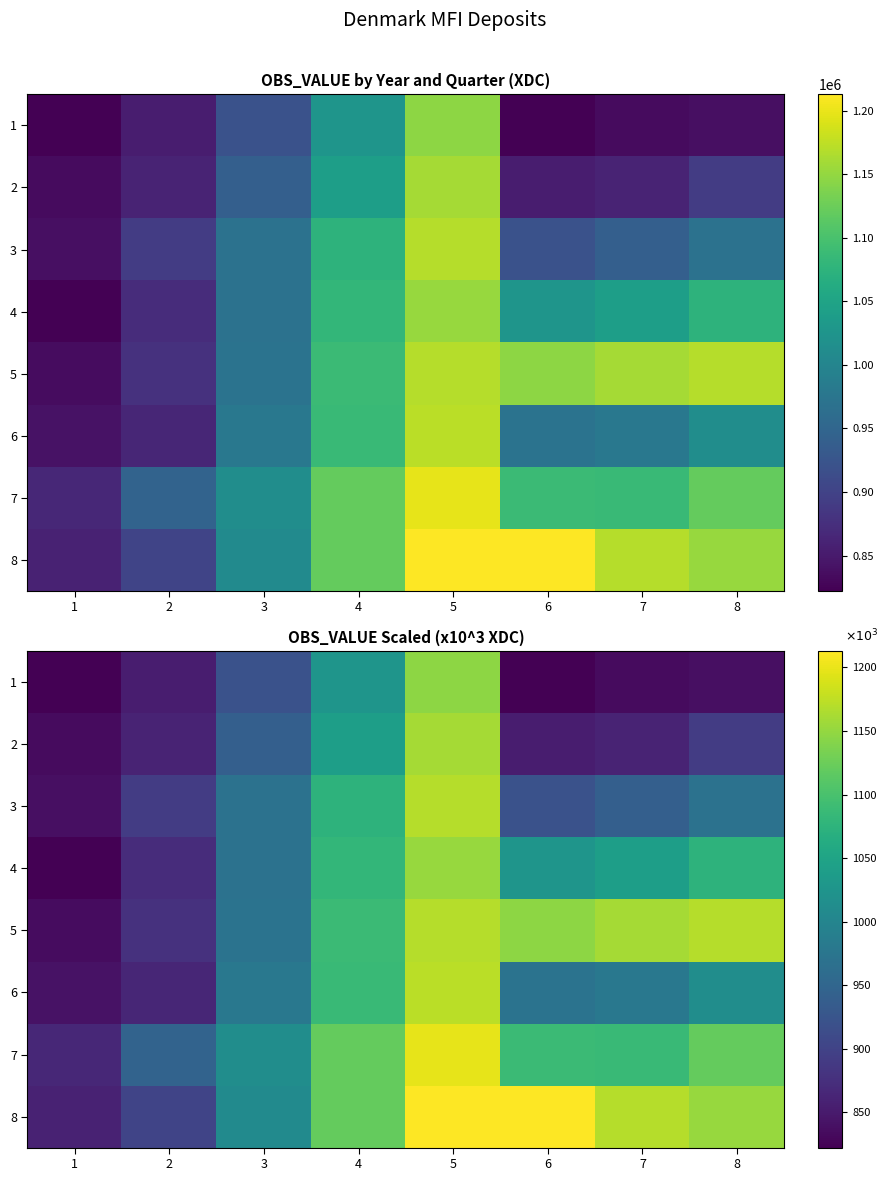

At 6, list the series in order from smallest to largest.

1, 2, 3, 6, 4, 7, 5, 8